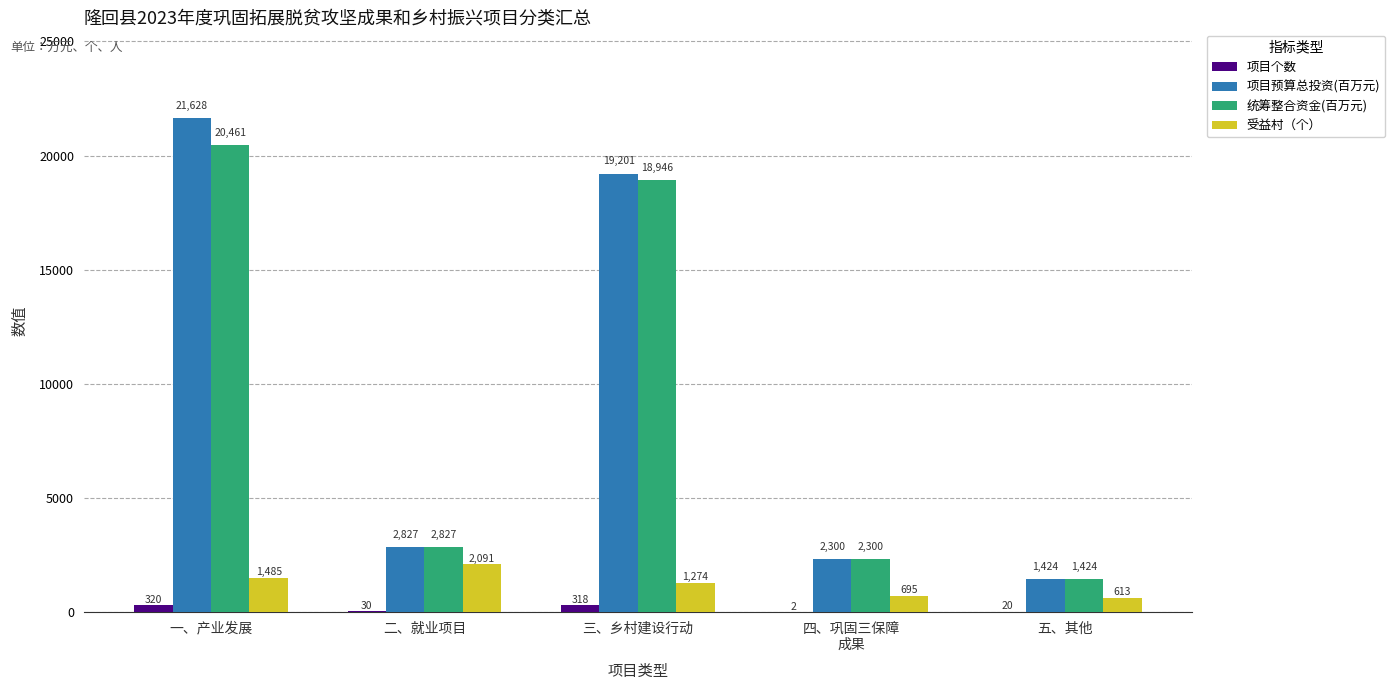

At which category is the sum across all series the highest?

一、产业发展